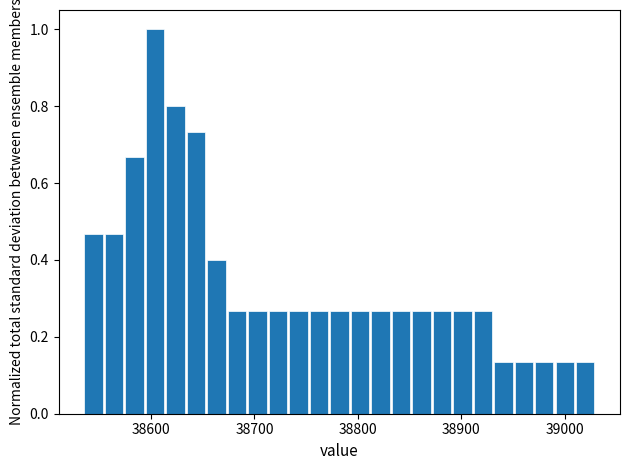

Around what value on the x-axis is the tallest bar? Give the approximate position of its centre, as read against the axis.

38600